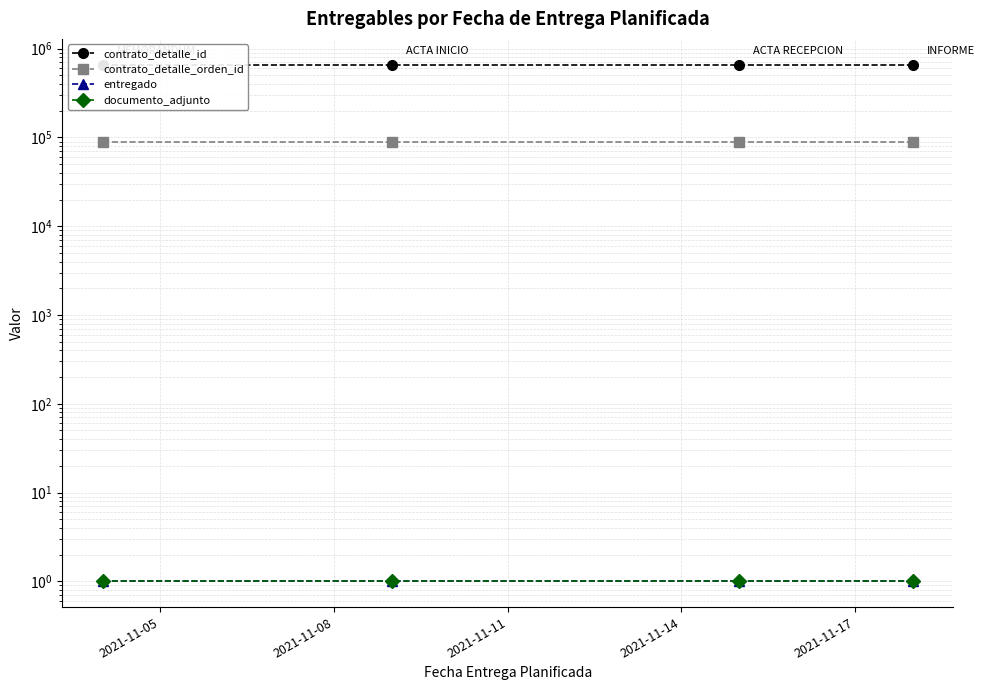

True or false: entregado has more than 0 interior local peaks.

False